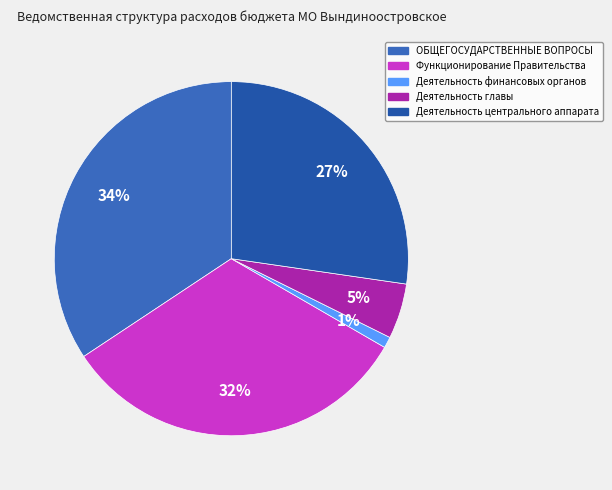

Count the number of slices in the pie.

5